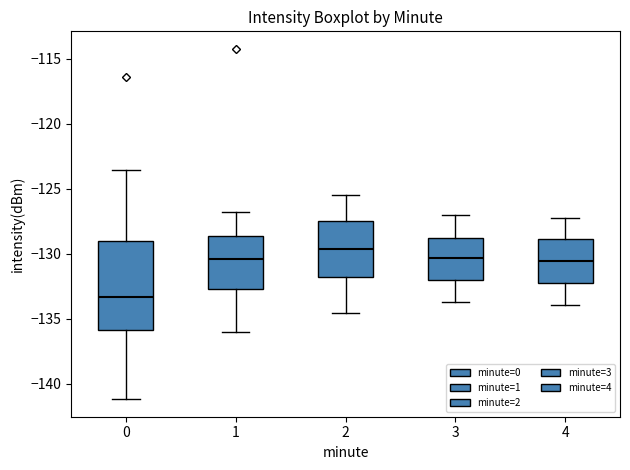

Which box's median line is the highest?

2